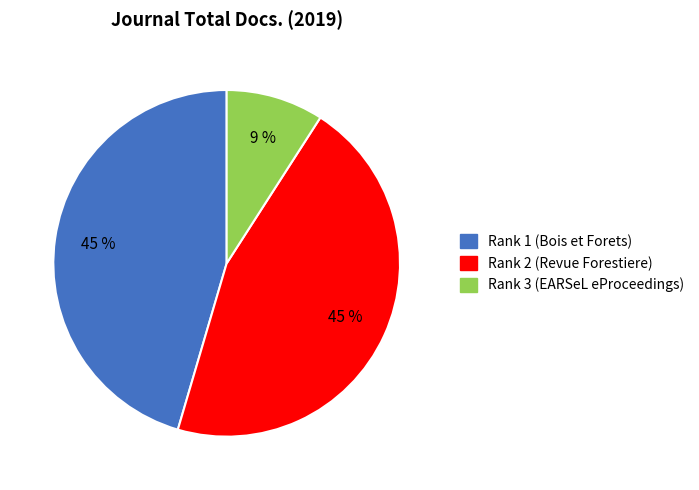

To the nearest percent, what is the difference between the largest and smallest slice percentages?

36%